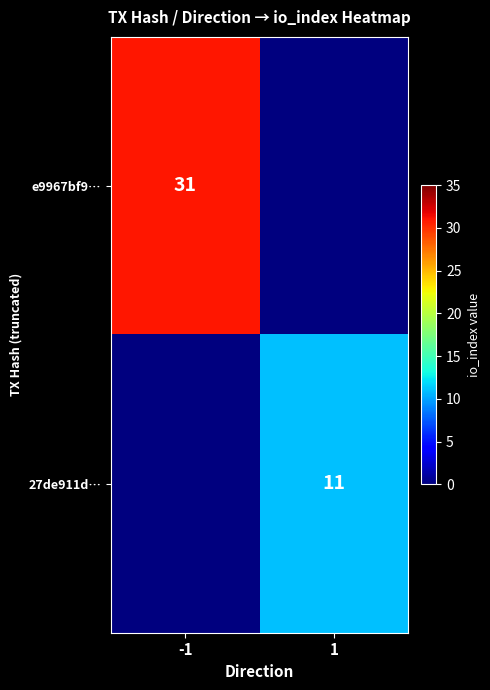

What is the spread (max minus min) of values at -1?

31